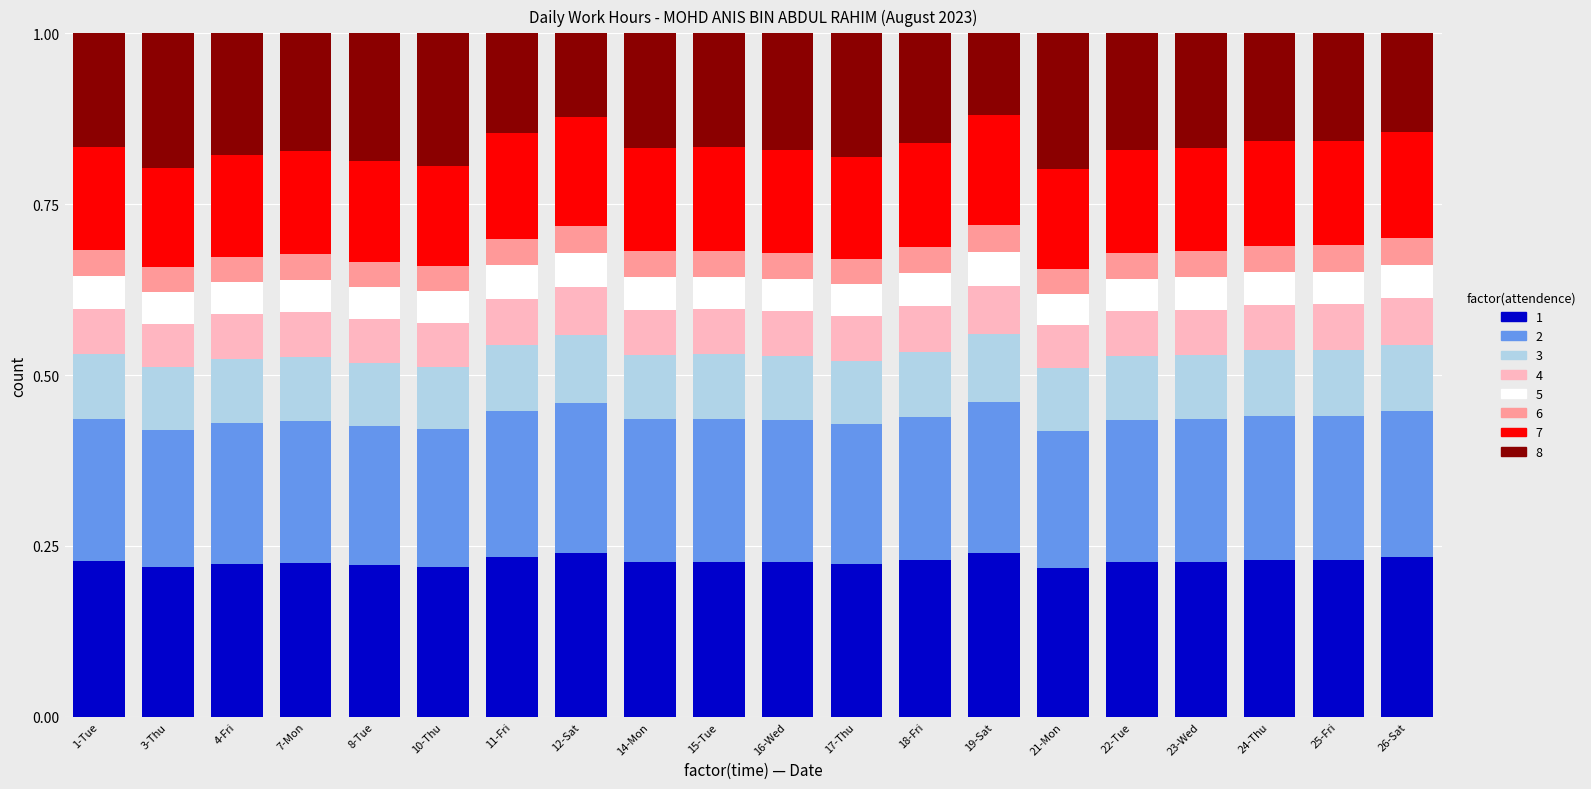

What position from the right is 16-Wed?

10